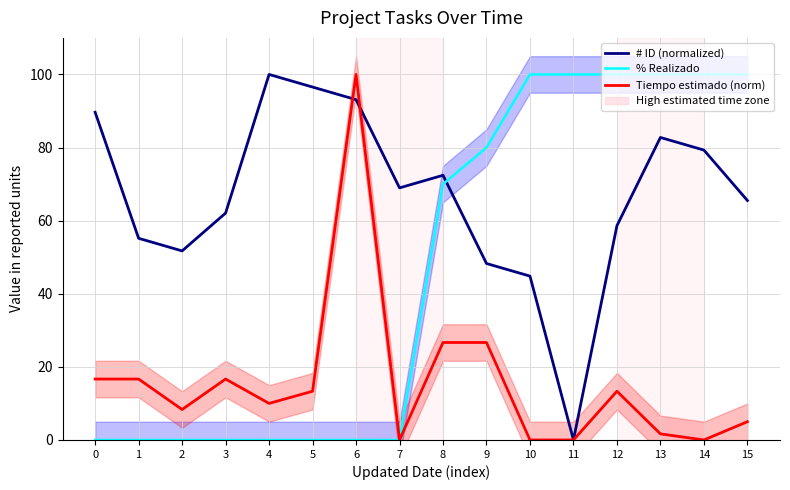

Rank the series by their average value, from lowest to highest.

Tiempo estimado (norm), % Realizado, # ID (normalized)